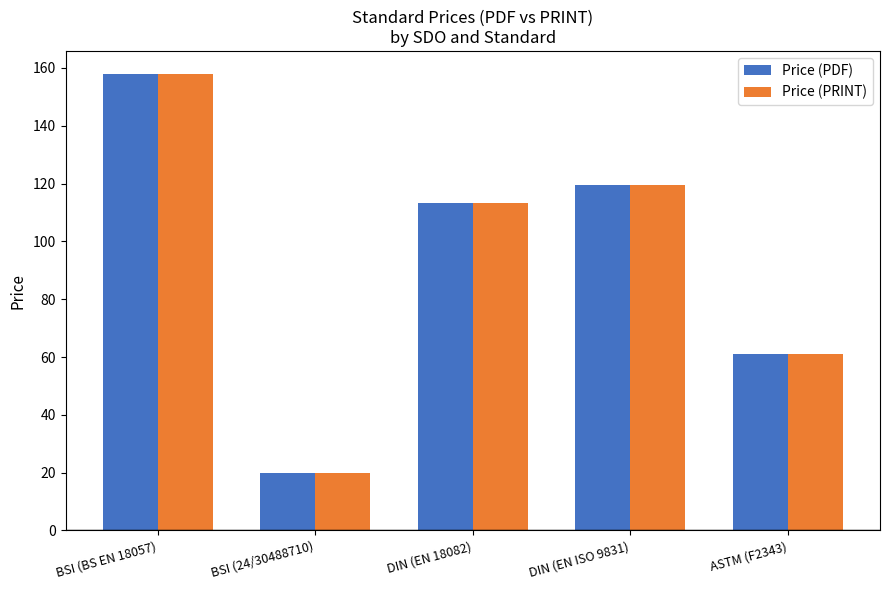

What position from the right is DIN (EN ISO 9831)?

2